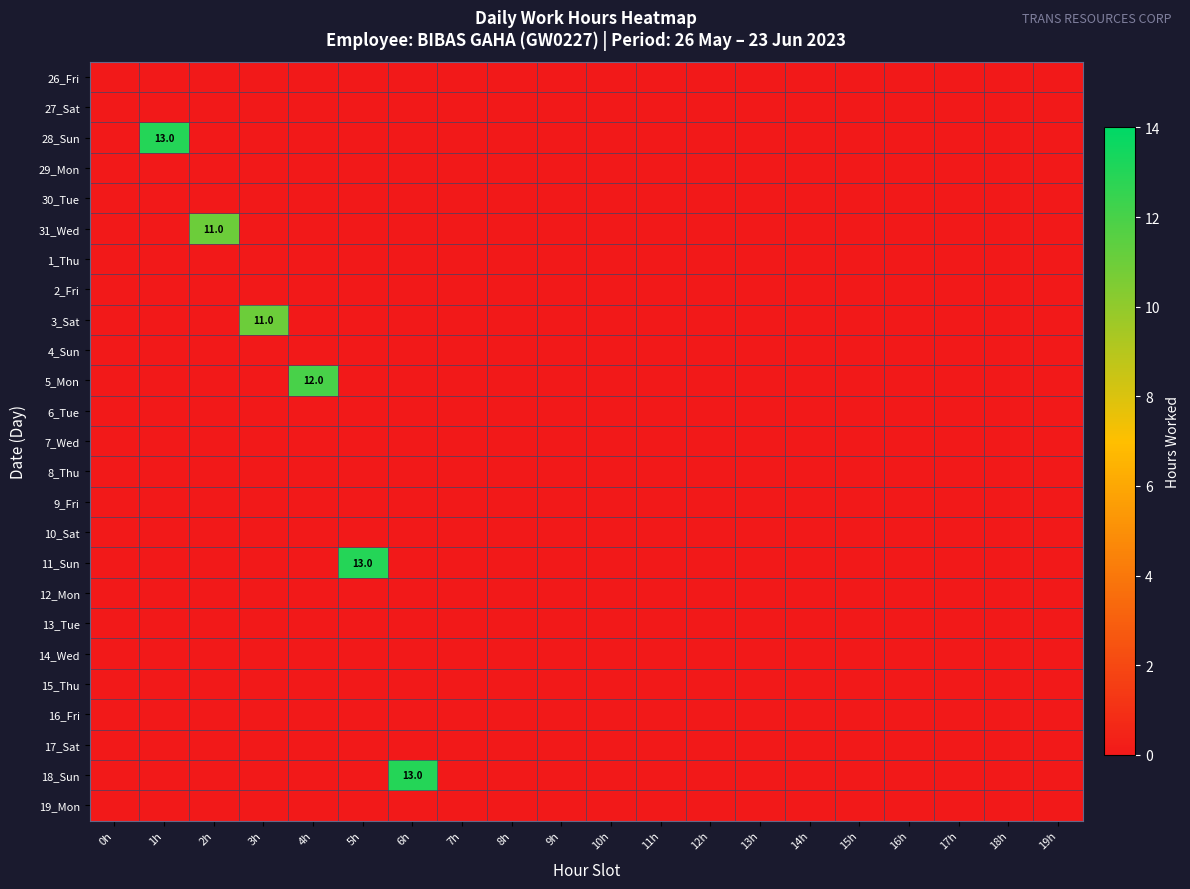

Is it true that 11_Sun equals 17 at 5h?

False